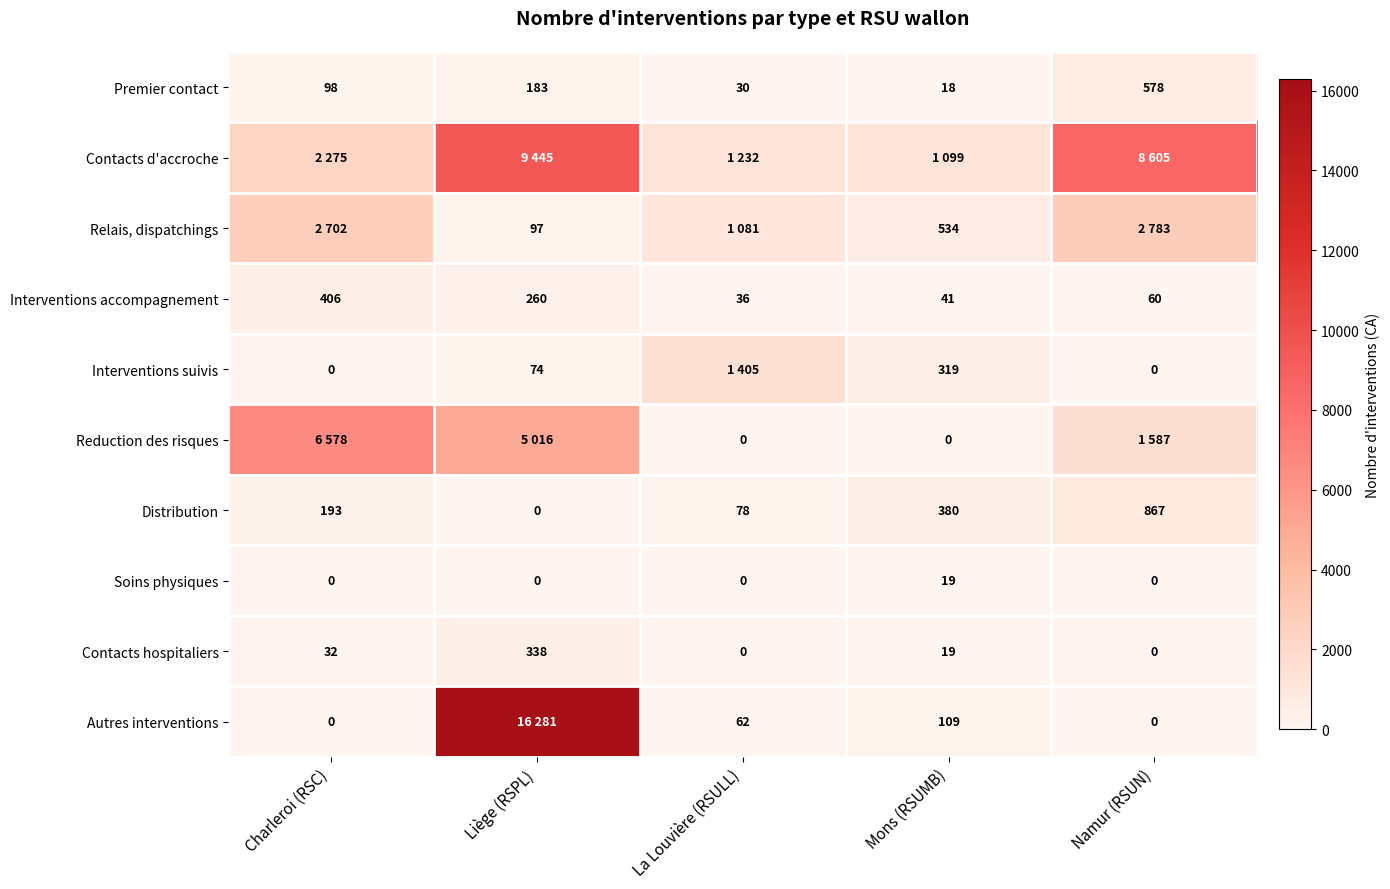

How many categories are shown in the chart?

5